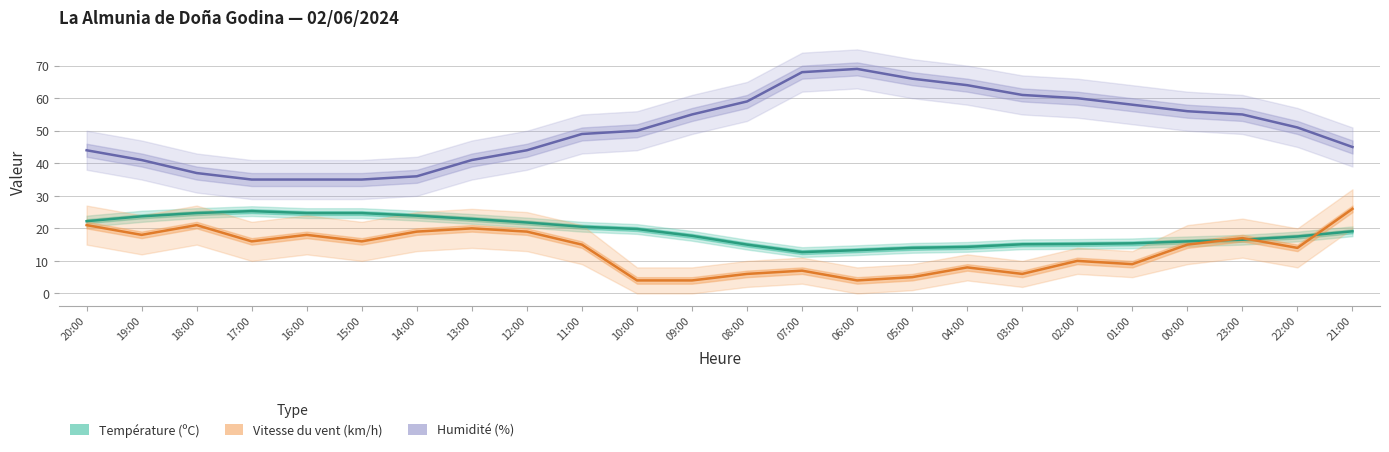

What is the spread (max minus min) of values at 08:00?

53.0